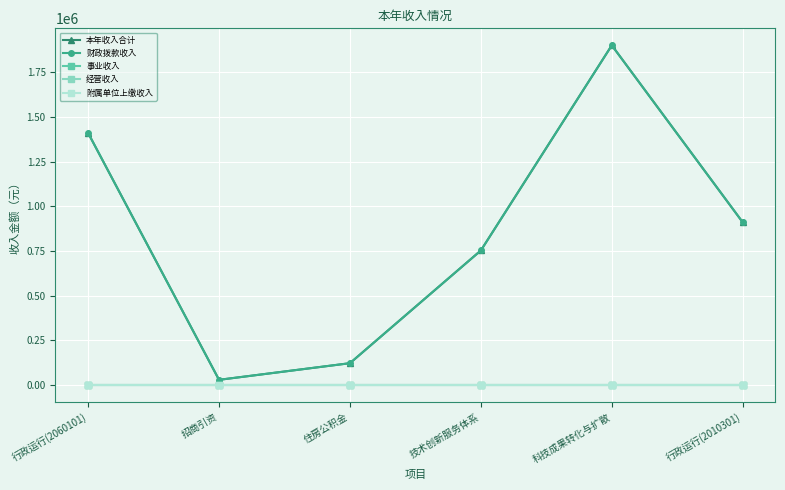

Is this an area chart (filled region under the line)?

No